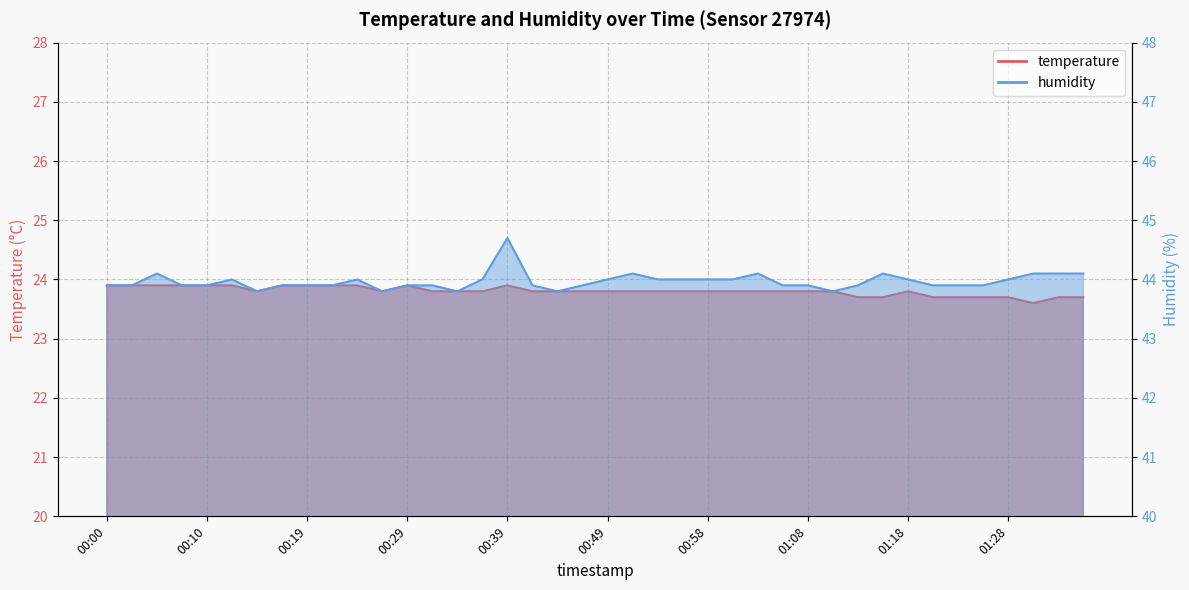

Does the chart have visible grid lines?

Yes